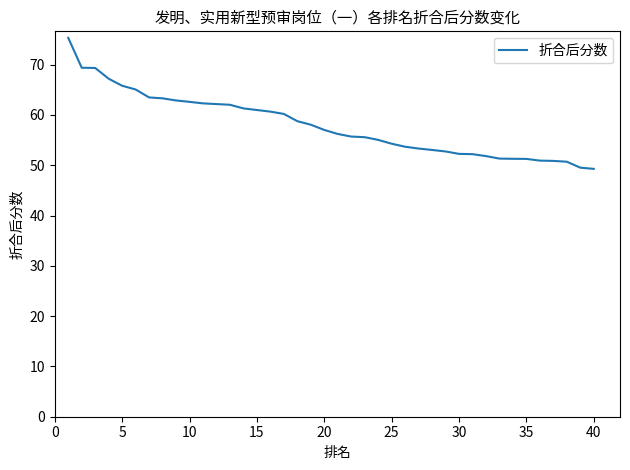

Does the chart have visible grid lines?

No